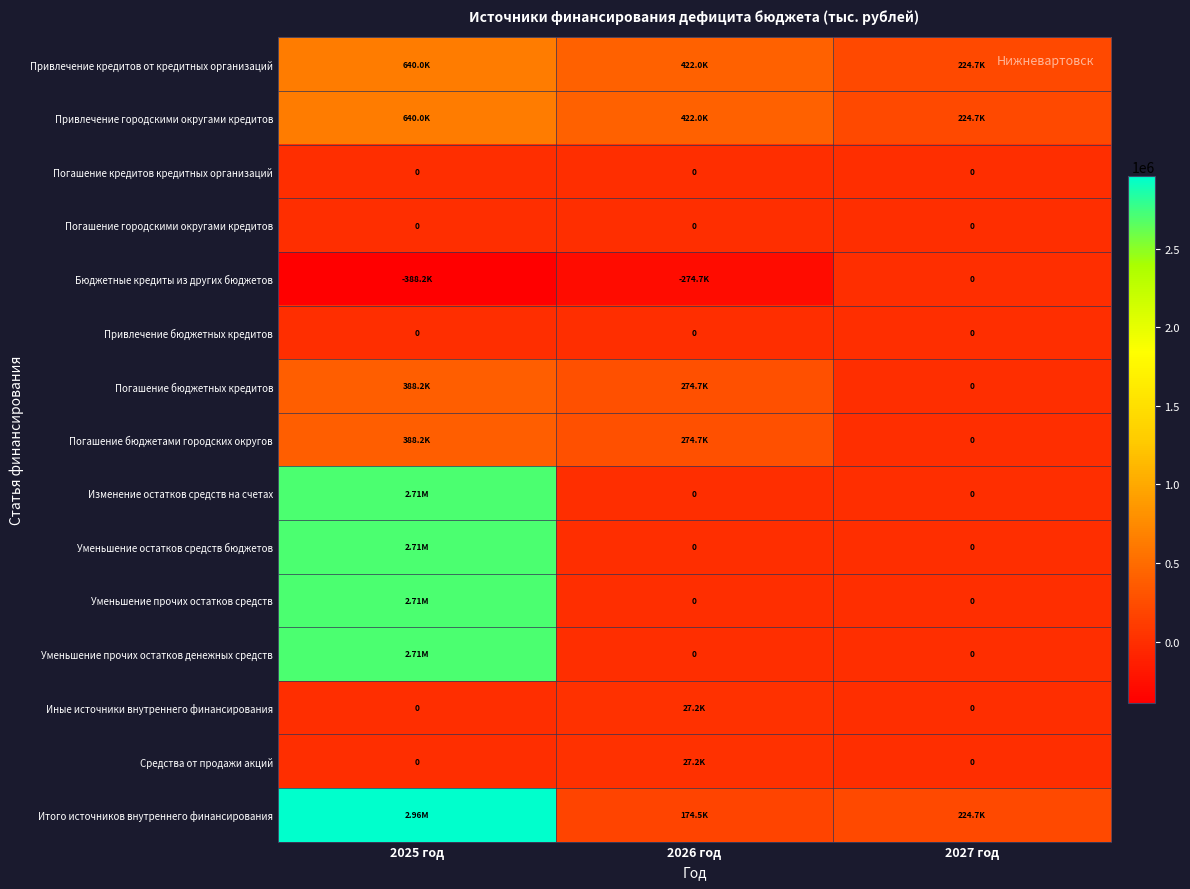

What is the sum of all Бюджетные кредиты из других бюджетов values?

-662881.0